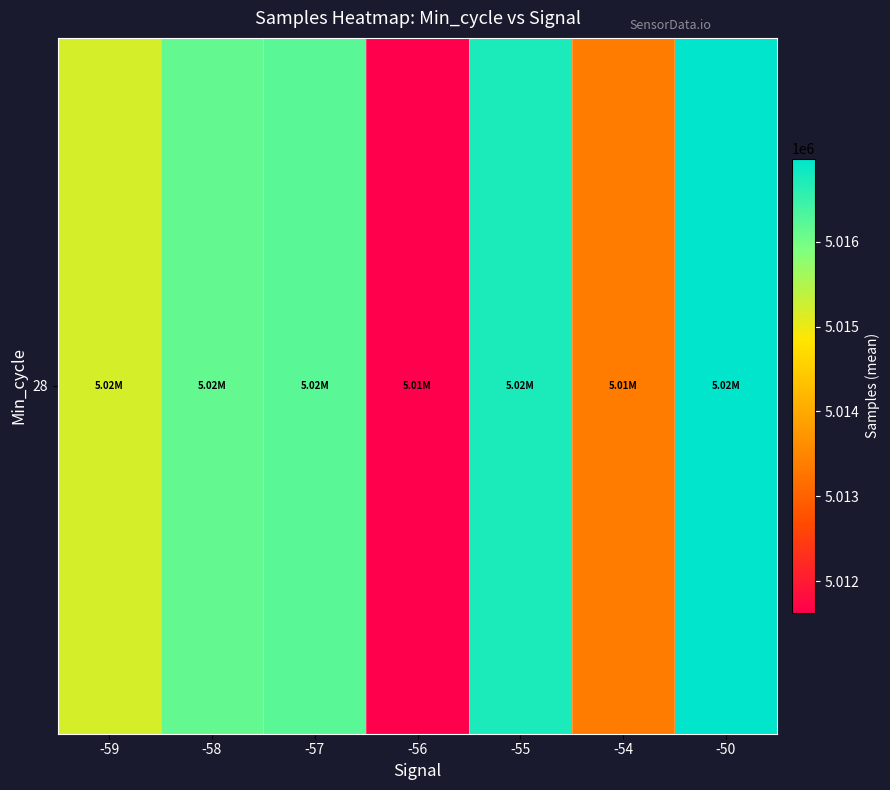

Reading left to right, list all the values displayed in this chart.

5015183.0	5016137.2	5016209.0	5011625.0	5016738.0	5013379.0	5016978.0